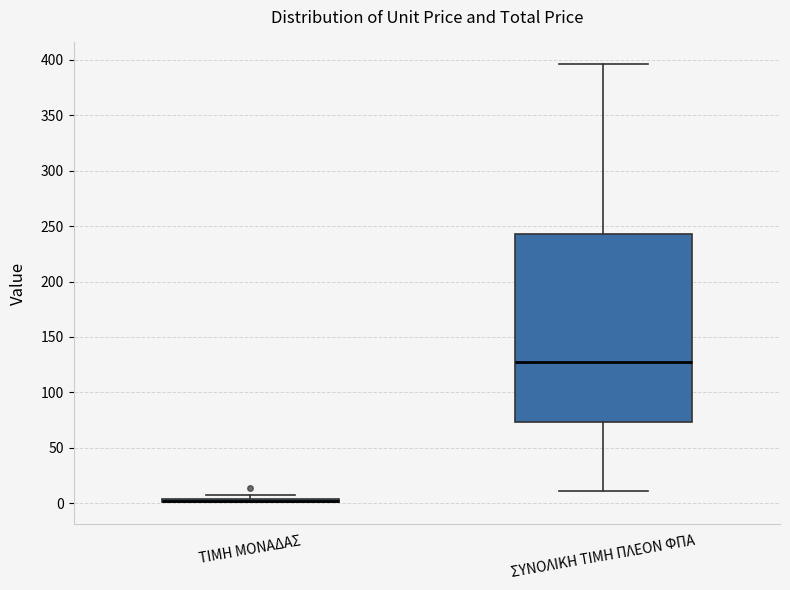

Where is the lower edge of the box for ΤΙΜΗ ΜΟΝΑΔΑΣ on the y-axis? The values are not printed on the chart, so give them approximately, as read against the axis.

0